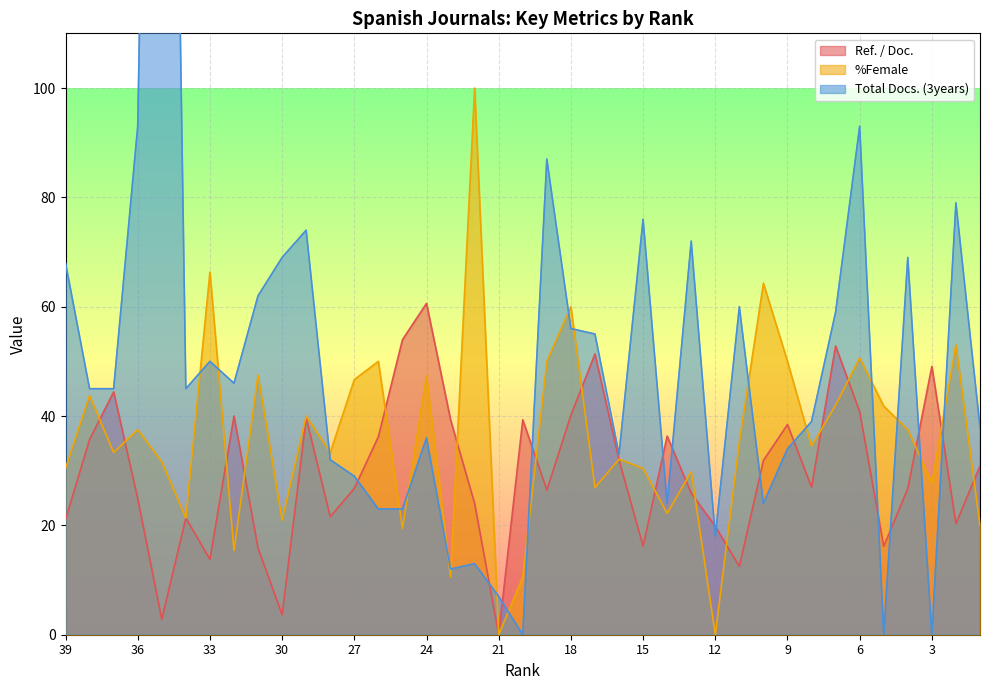

What is the greatest value displayed?

329.0